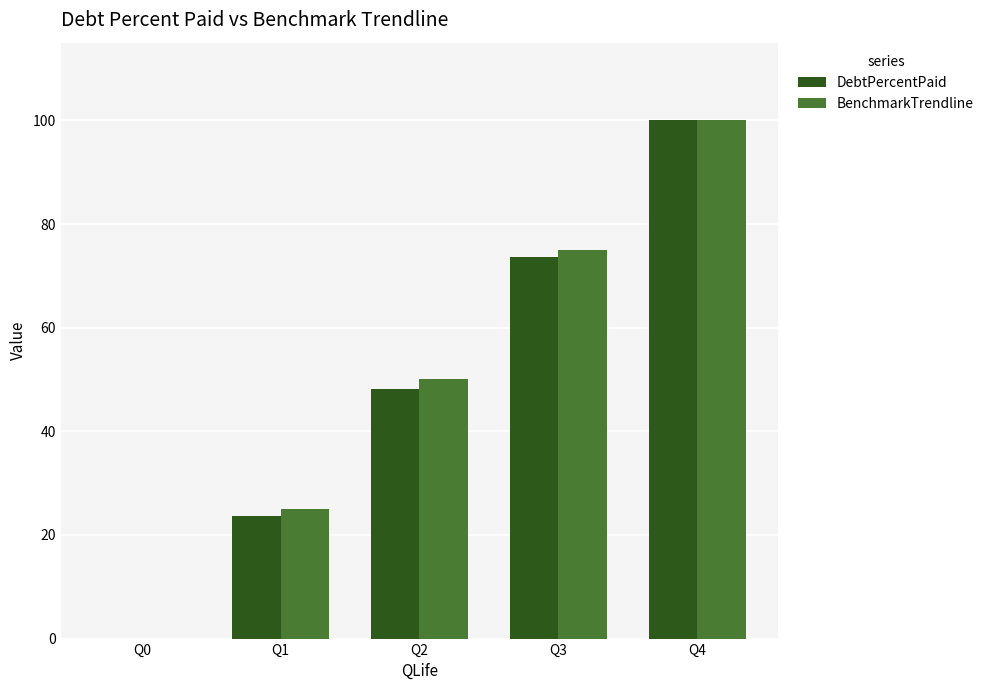

Does the chart contain stacked bars?

No